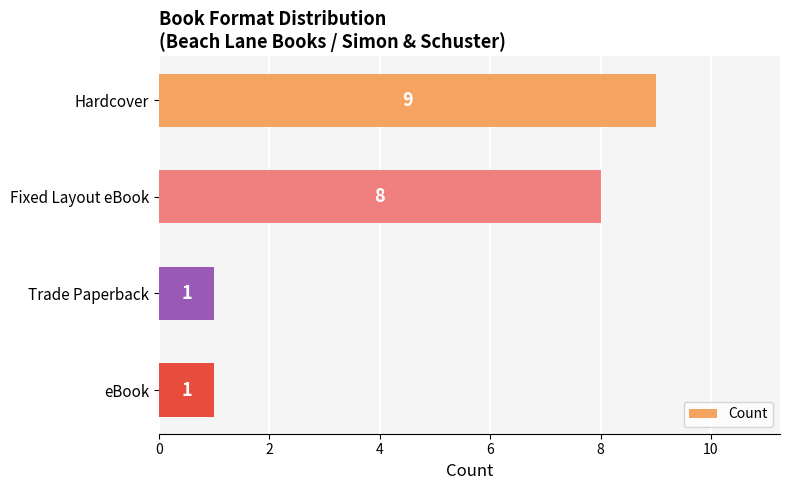

Which category has the highest value across all series?

Hardcover